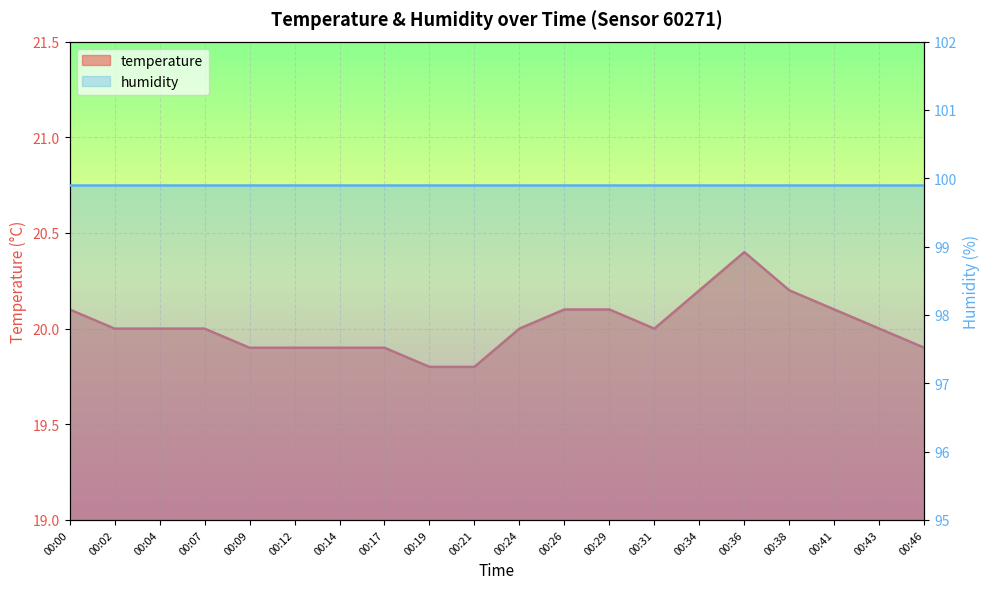

True or false: the data shows 20.0 at 00:43.

True